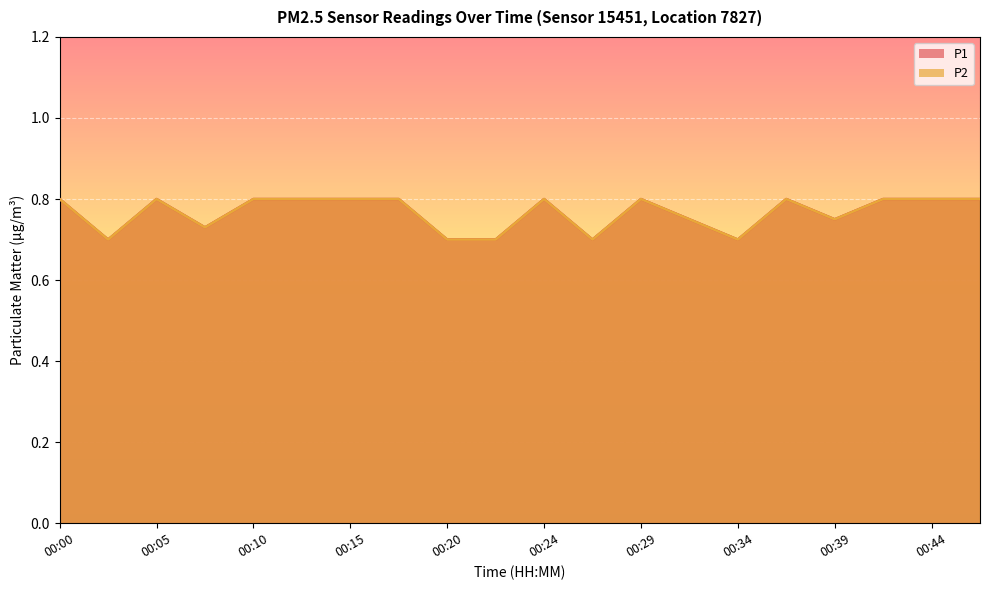

True or false: P2 and P1 intersect in this chart.

False